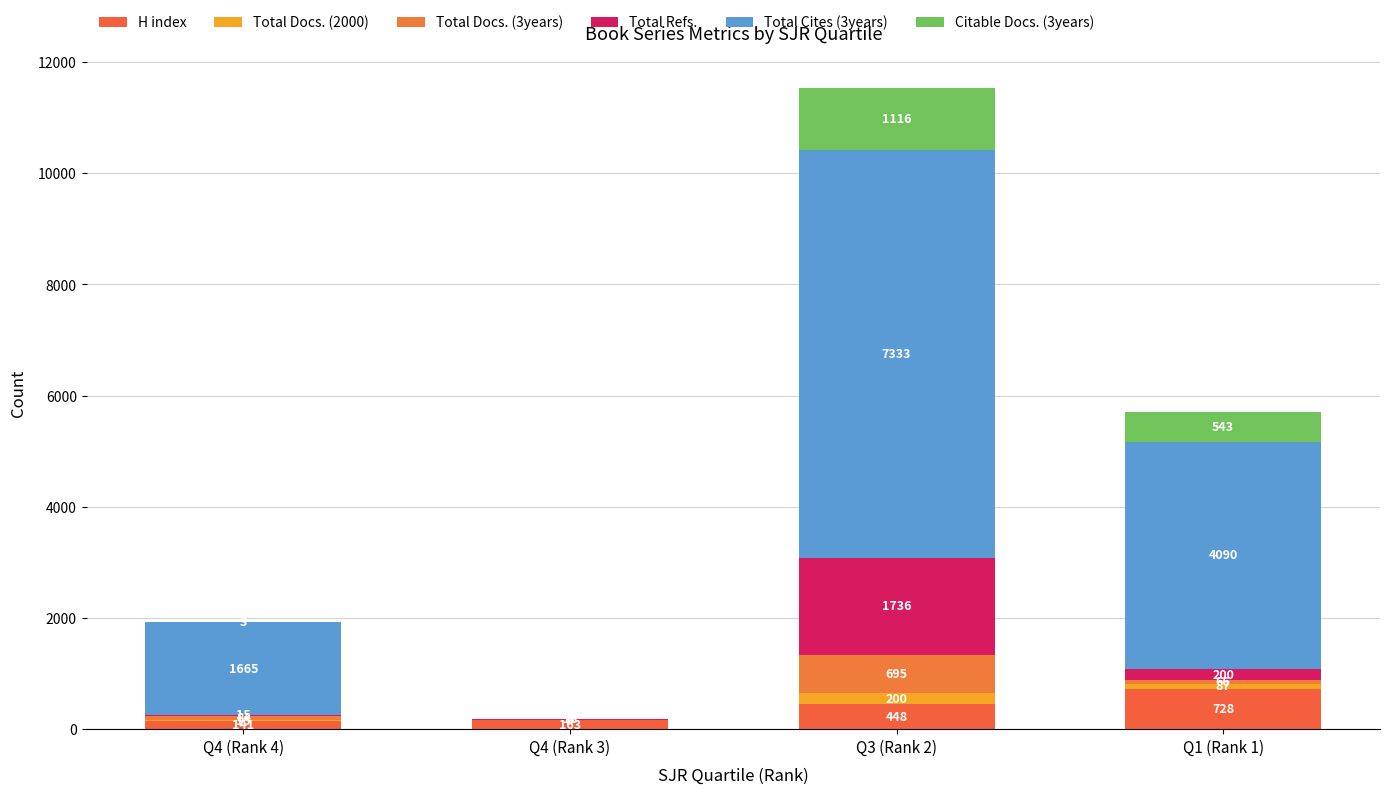

Count the number of categories in the chart.

4